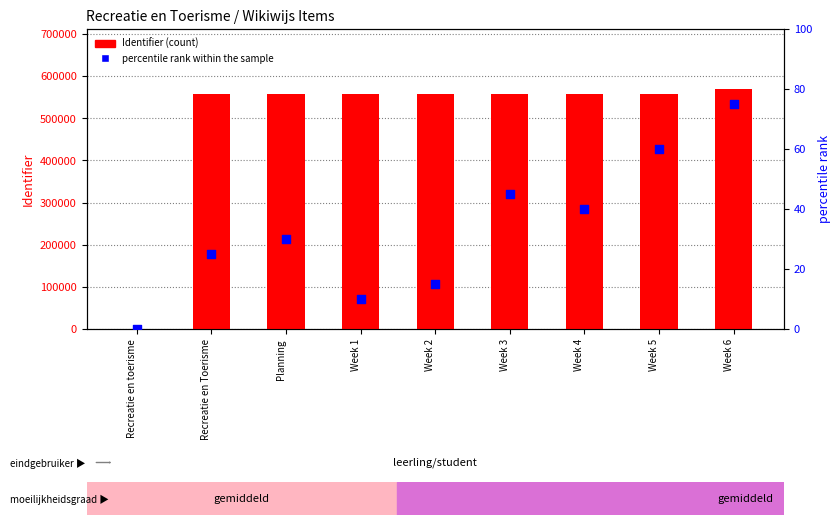

Which series has the largest total across all categories?

Identifier (count)